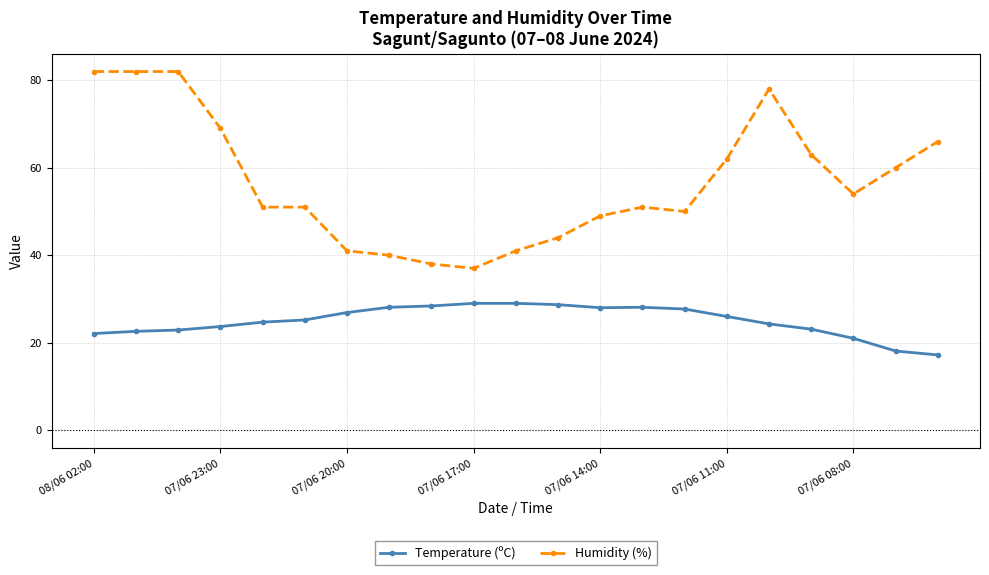

True or false: Humidity (%) has more than 0 points higher than both neighbors.

True